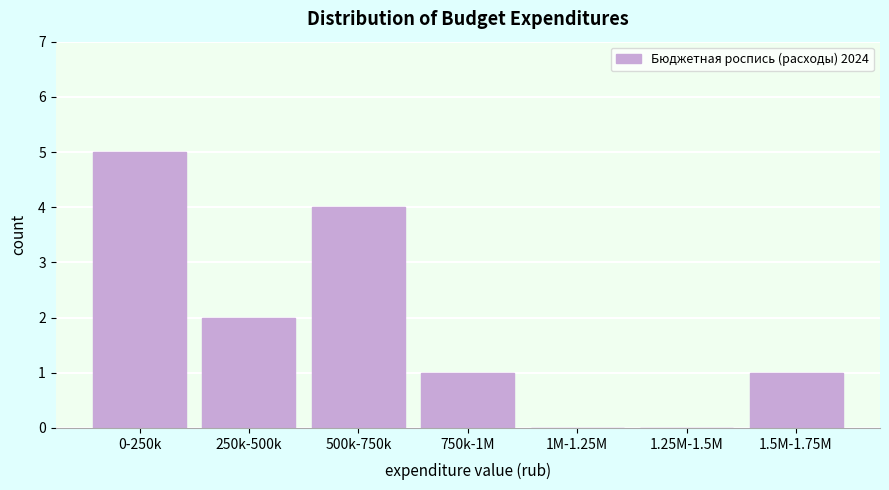

Reading right to left, extract all data points from this chart.

1.5M-1.75M=1	1.25M-1.5M=0	1M-1.25M=0	750k-1M=1	500k-750k=4	250k-500k=2	0-250k=5